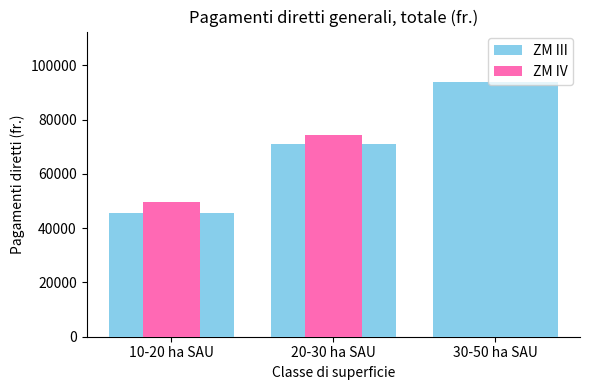

Between 20-30 ha SAU and 30-50 ha SAU, which is larger?

30-50 ha SAU